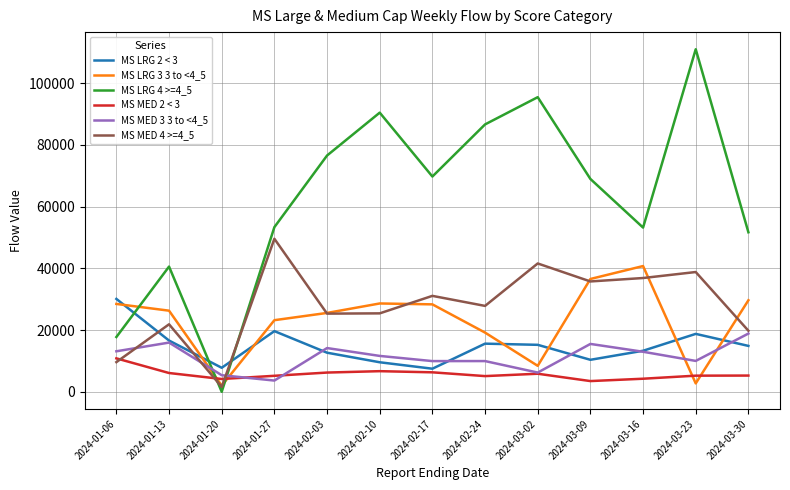

Between which two adjacent categories do MS LRG 4 >=4_5 and MS MED 4 >=4_5 first intersect?

2024-01-13 and 2024-01-20